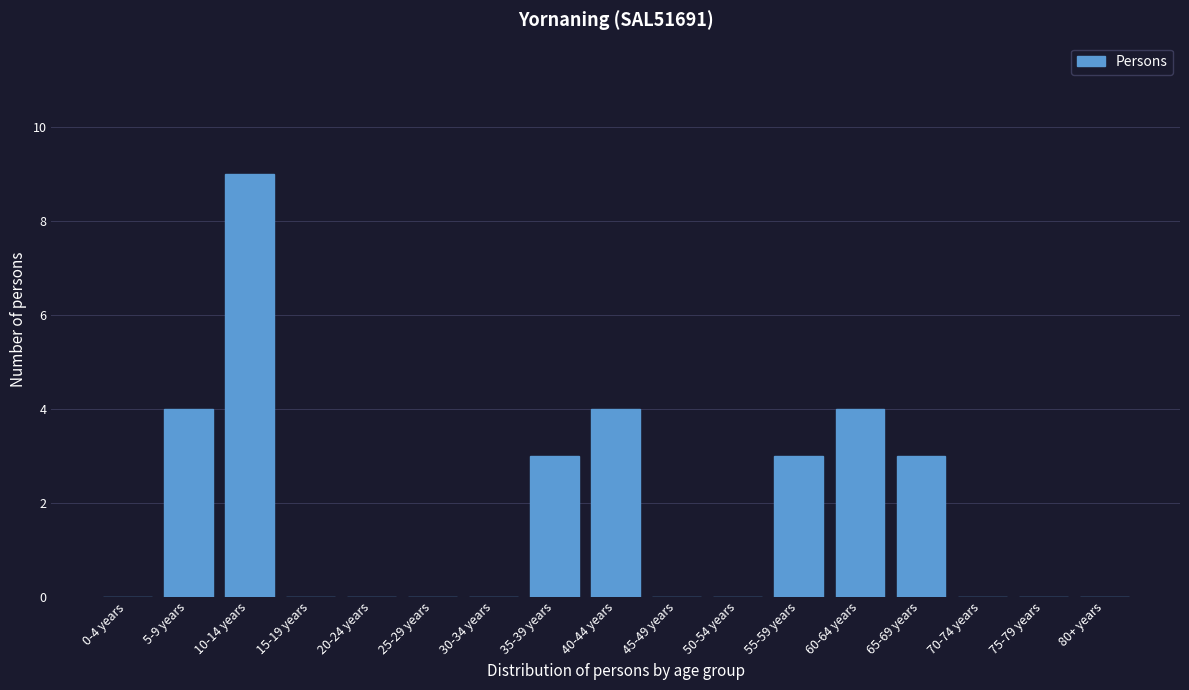

Reading left to right, transcribe all the data shown in this chart.

0-4 years=0	5-9 years=4	10-14 years=9	15-19 years=0	20-24 years=0	25-29 years=0	30-34 years=0	35-39 years=3	40-44 years=4	45-49 years=0	50-54 years=0	55-59 years=3	60-64 years=4	65-69 years=3	70-74 years=0	75-79 years=0	80+ years=0